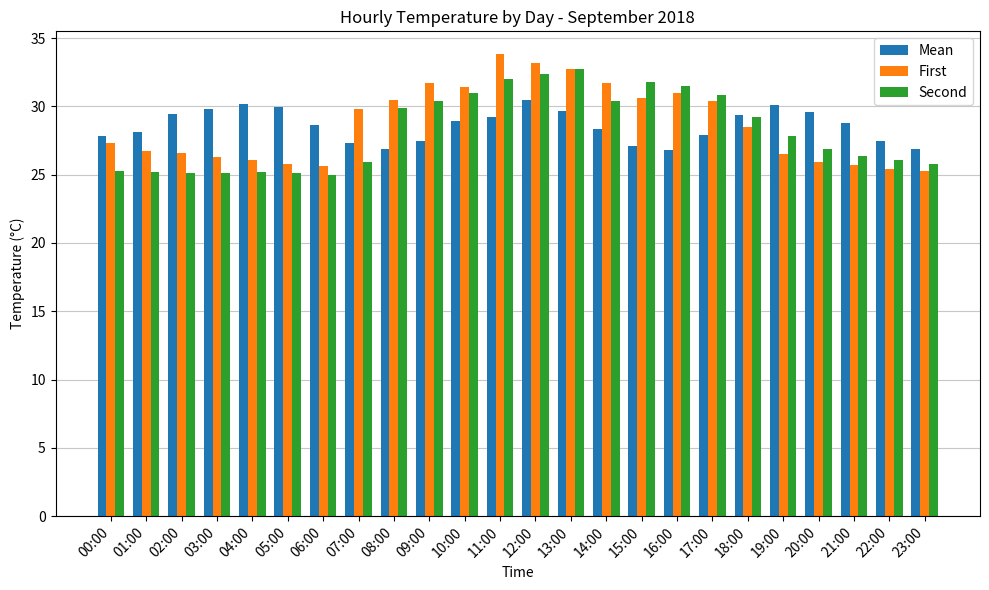

Where does the Second series first go above 27?

08:00